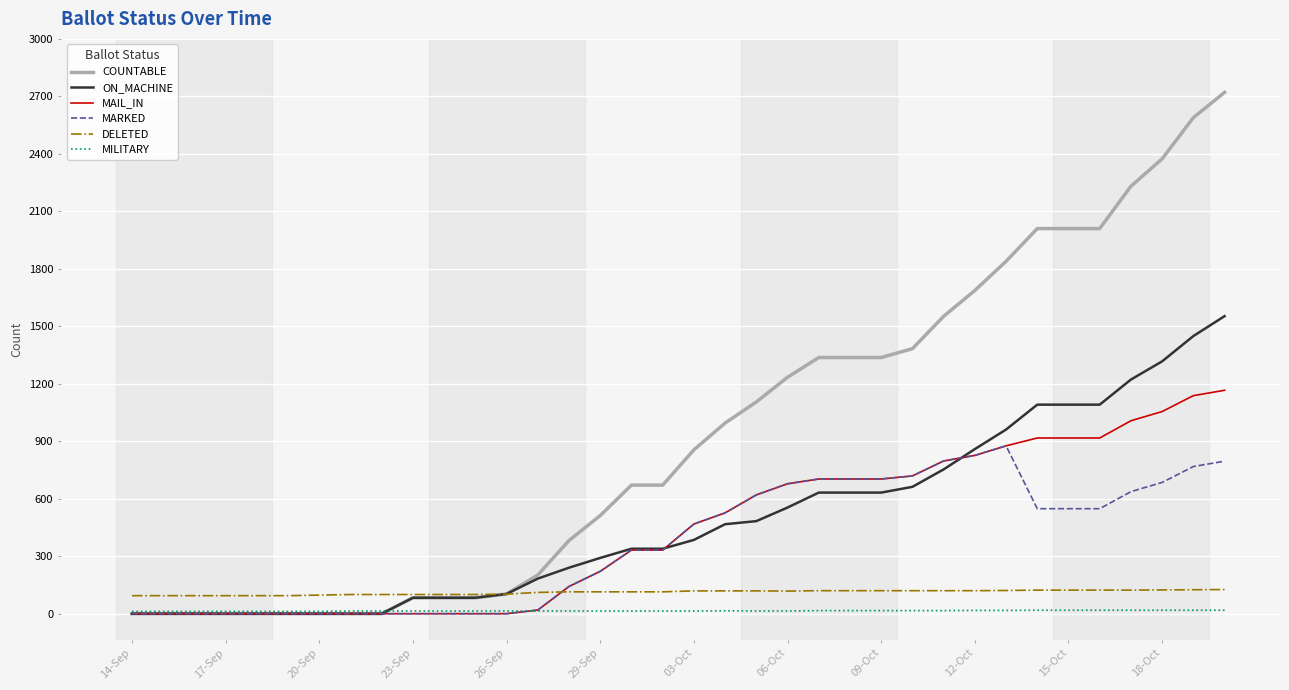

What are all the series names shown in the legend?

COUNTABLE, ON_MACHINE, MAIL_IN, MARKED, DELETED, MILITARY